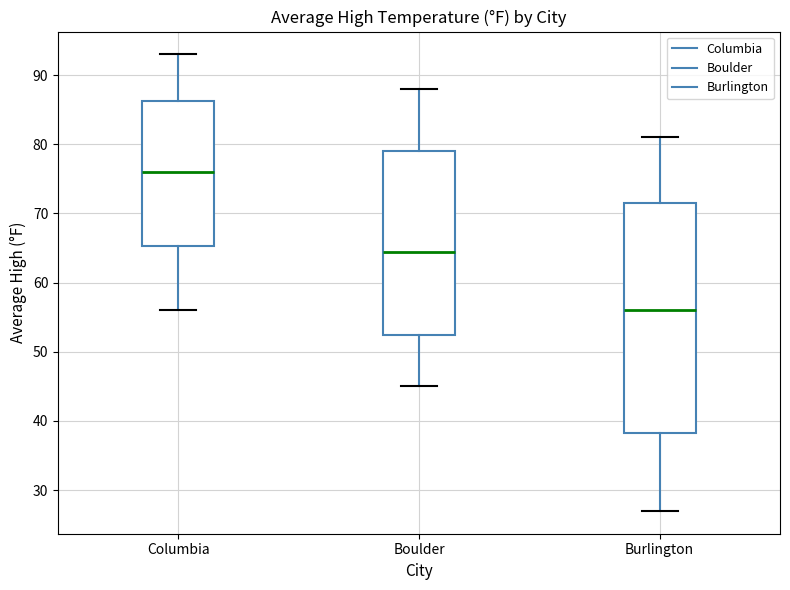

Reading left to right, transcribe this box plot: for each box, give where its median line is, the range the box spans, and where its two whiskers end, as read against the y-axis. The values are not printed on the chart, so give them approximately, as read against the axis.

Columbia: median 76, box 65 to 86, whiskers 56 to 93
Boulder: median 65, box 53 to 79, whiskers 45 to 88
Burlington: median 56, box 38 to 72, whiskers 27 to 81